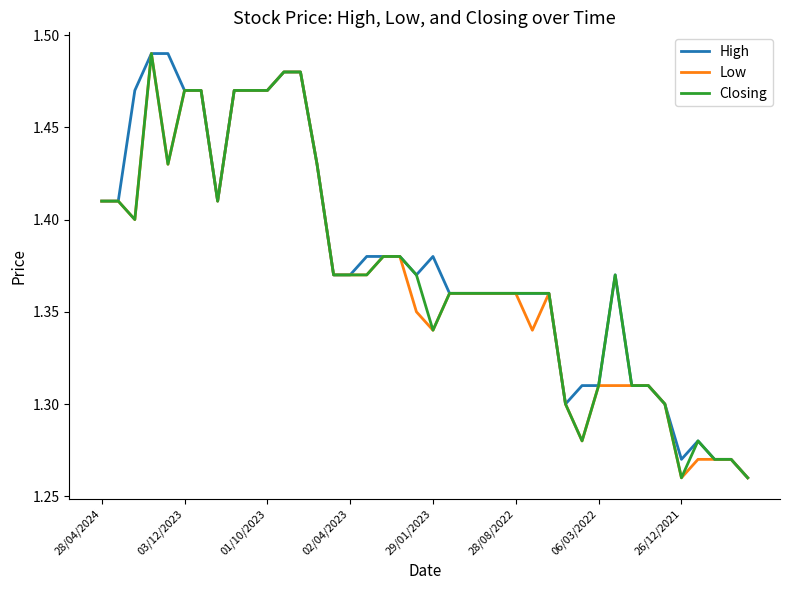

True or false: Low and High cross at least once.

False